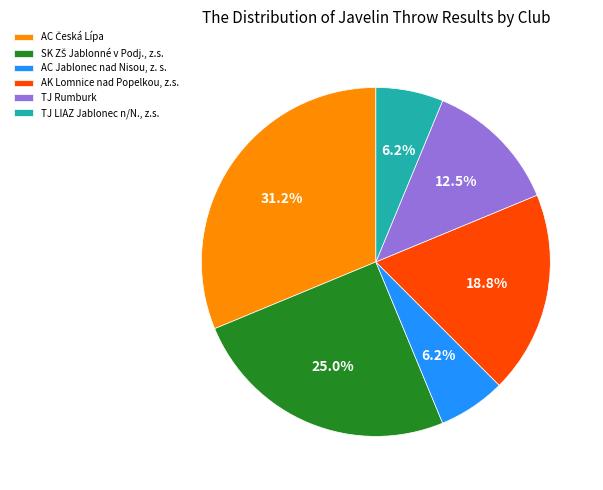

Is the sum of TJ LIAZ Jablonec n/N., z.s. and AC Jablonec nad Nisou, z. s. greater than half?

No